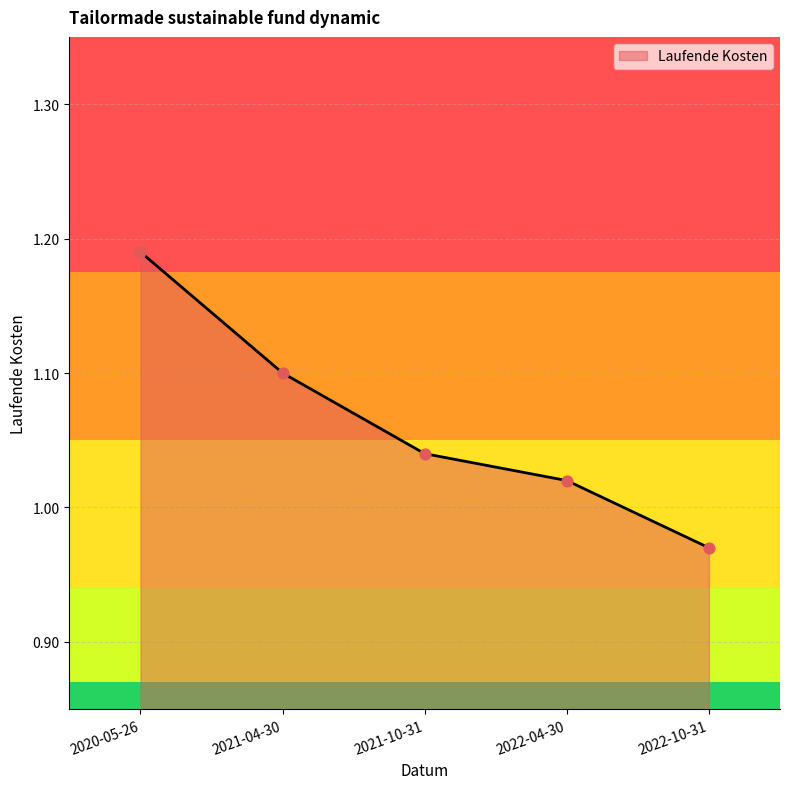

Which has a higher value, 2021-10-31 or 2021-04-30?

2021-04-30